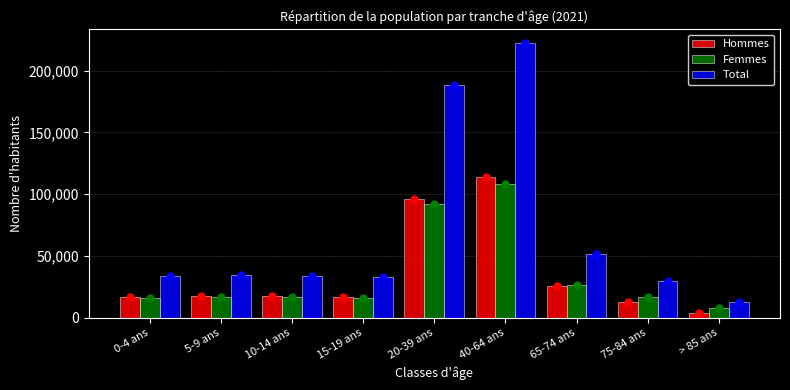

At how many categories does at least one series exceed 44715?

3